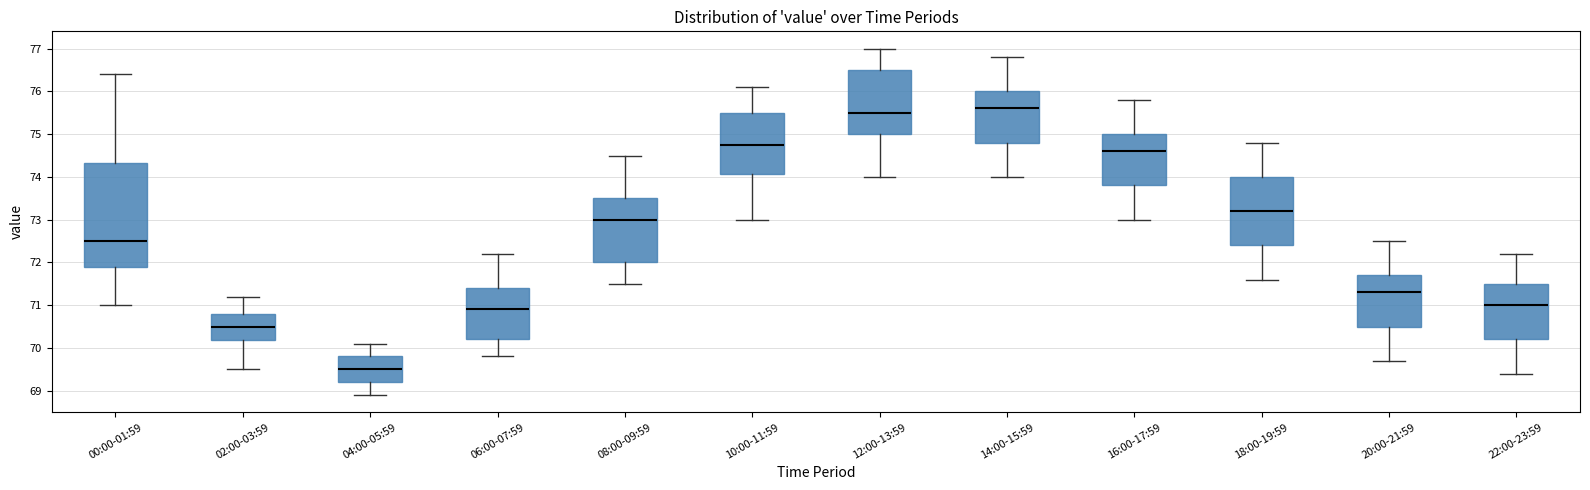

Which box has the lowest median line?

04:00-05:59